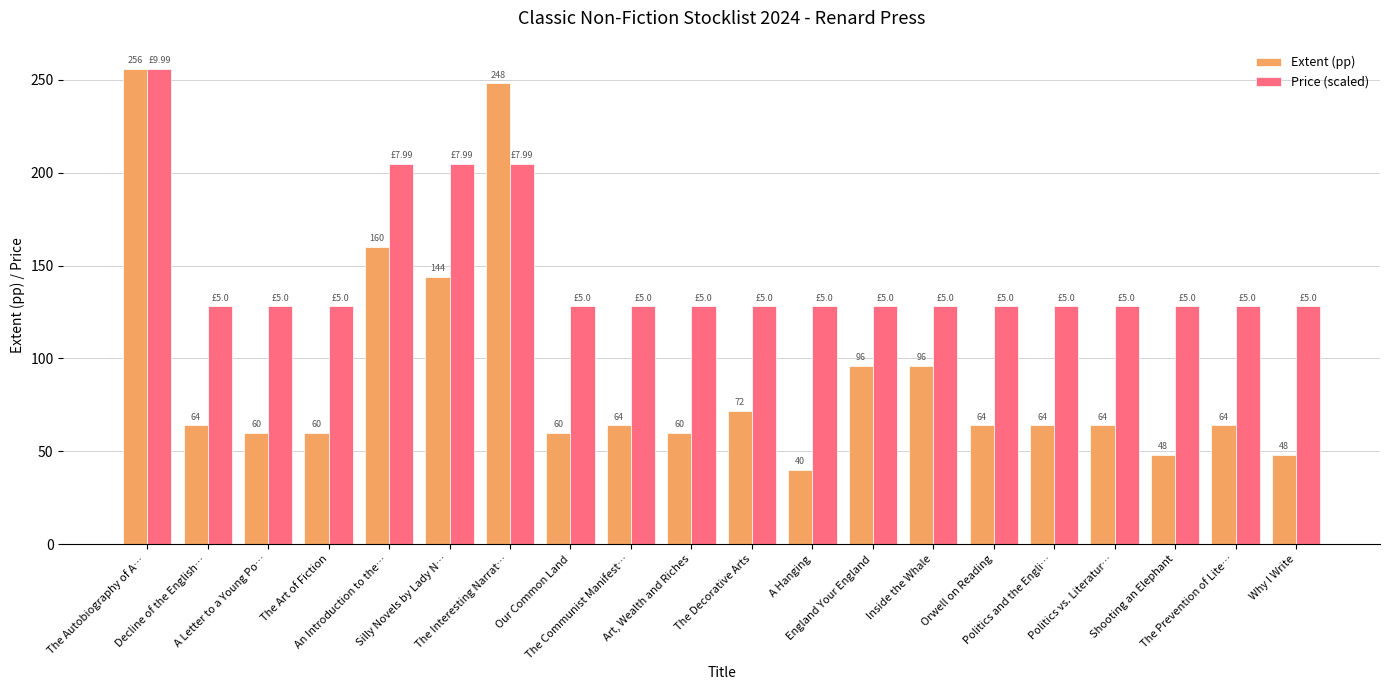

List the series in order of their overall mean, lowest first.

Extent (pp), Price (scaled)